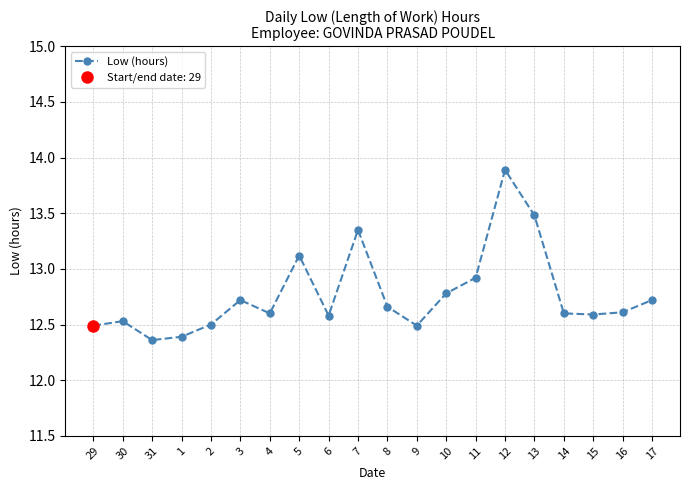

Which label corresponds to the smallest value in the chart?

31